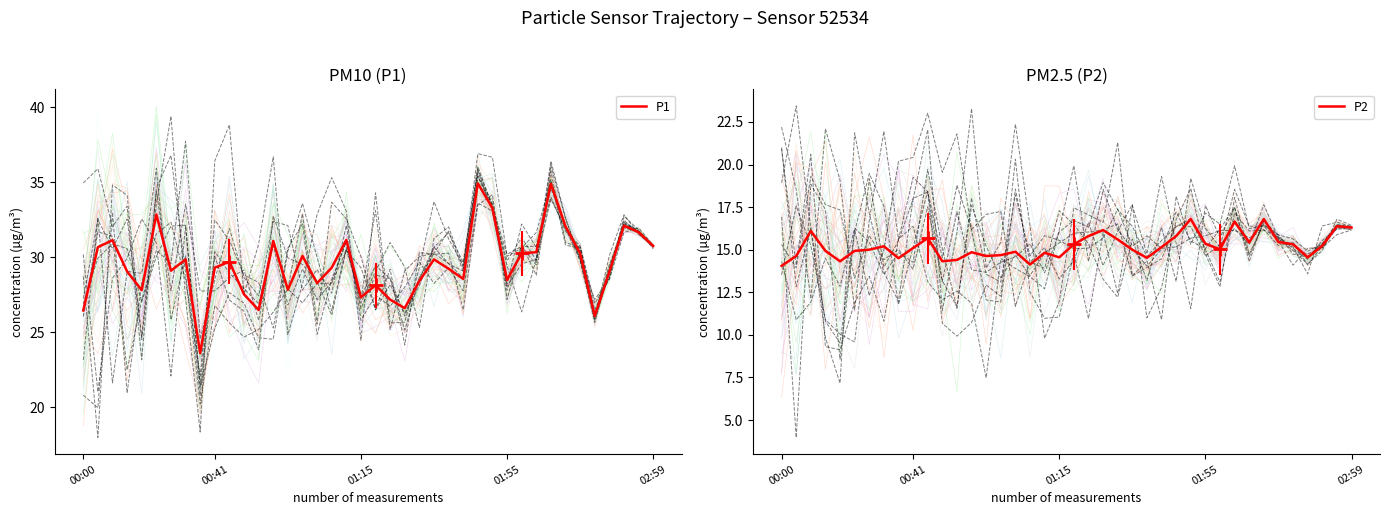

What are all the series names shown in the legend?

P1, P2